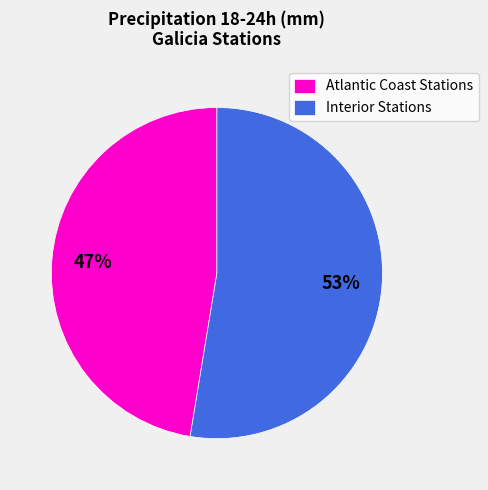

The Interior Stations slice represents 53% of the pie. True or false?

True